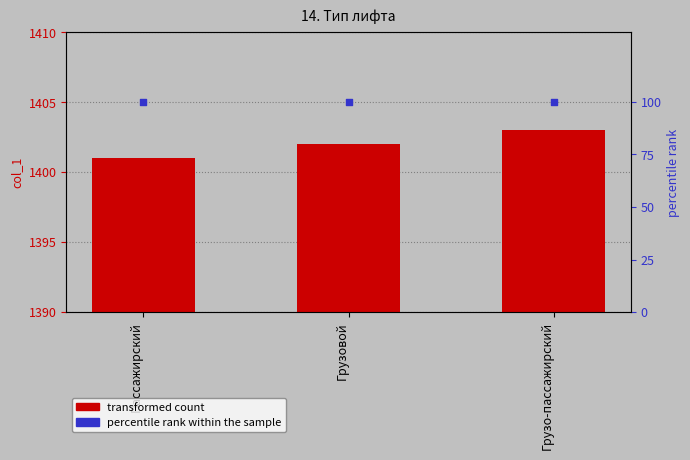

At which category is the sum across all series the highest?

Грузо-пассажирский